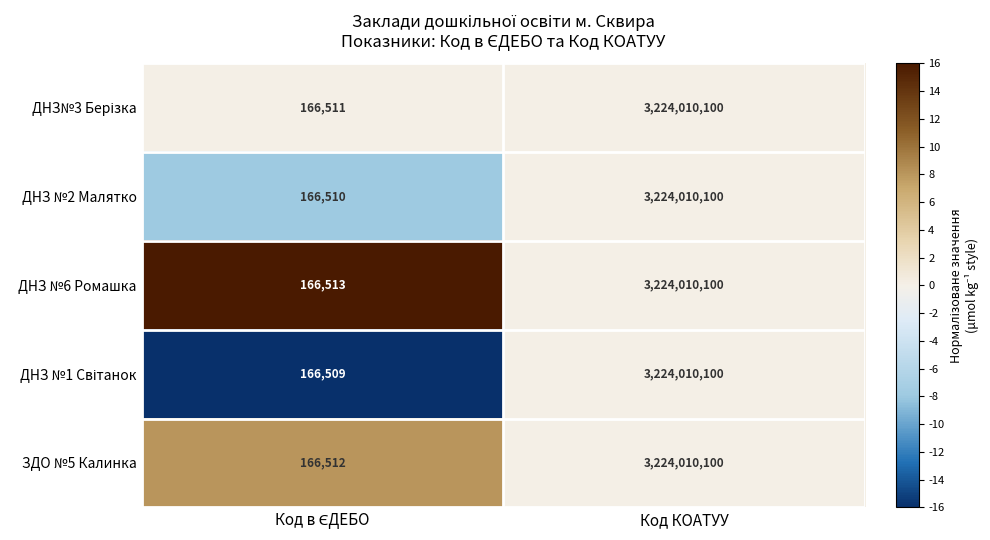

At which category is the sum across all series the highest?

Код КОАТУУ